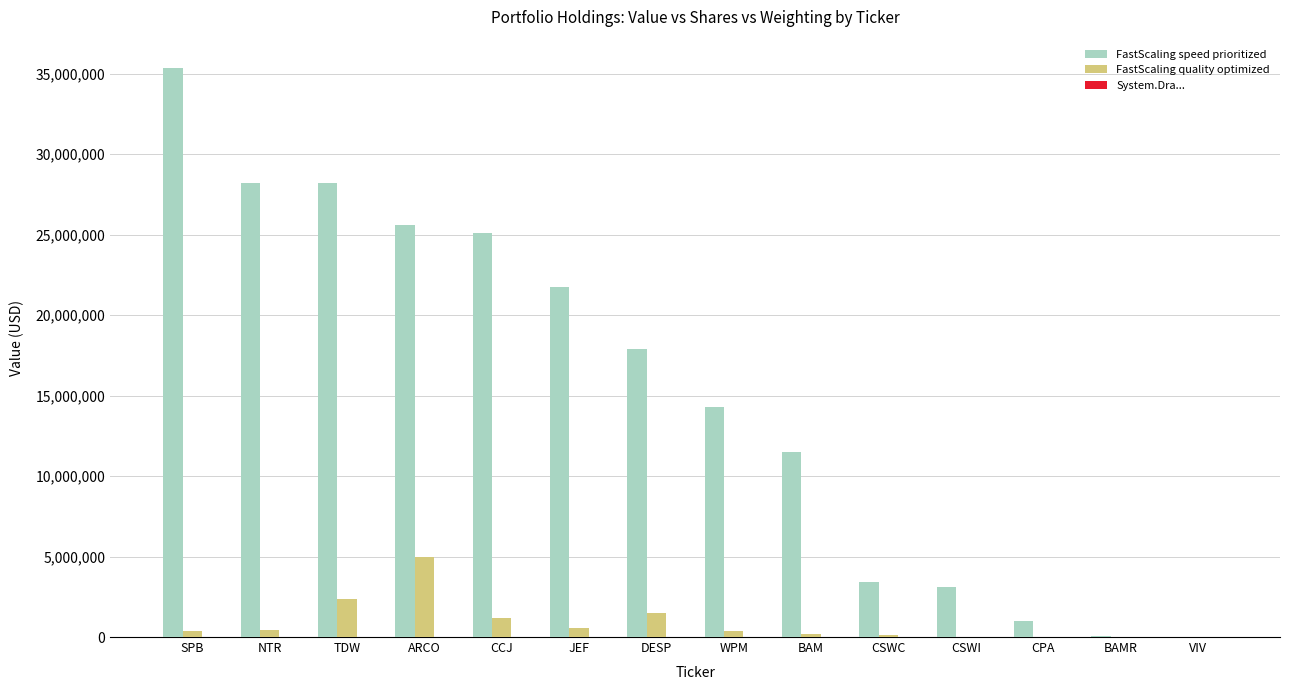

What is the sum of all FastScaling quality optimized values?

12145773.0